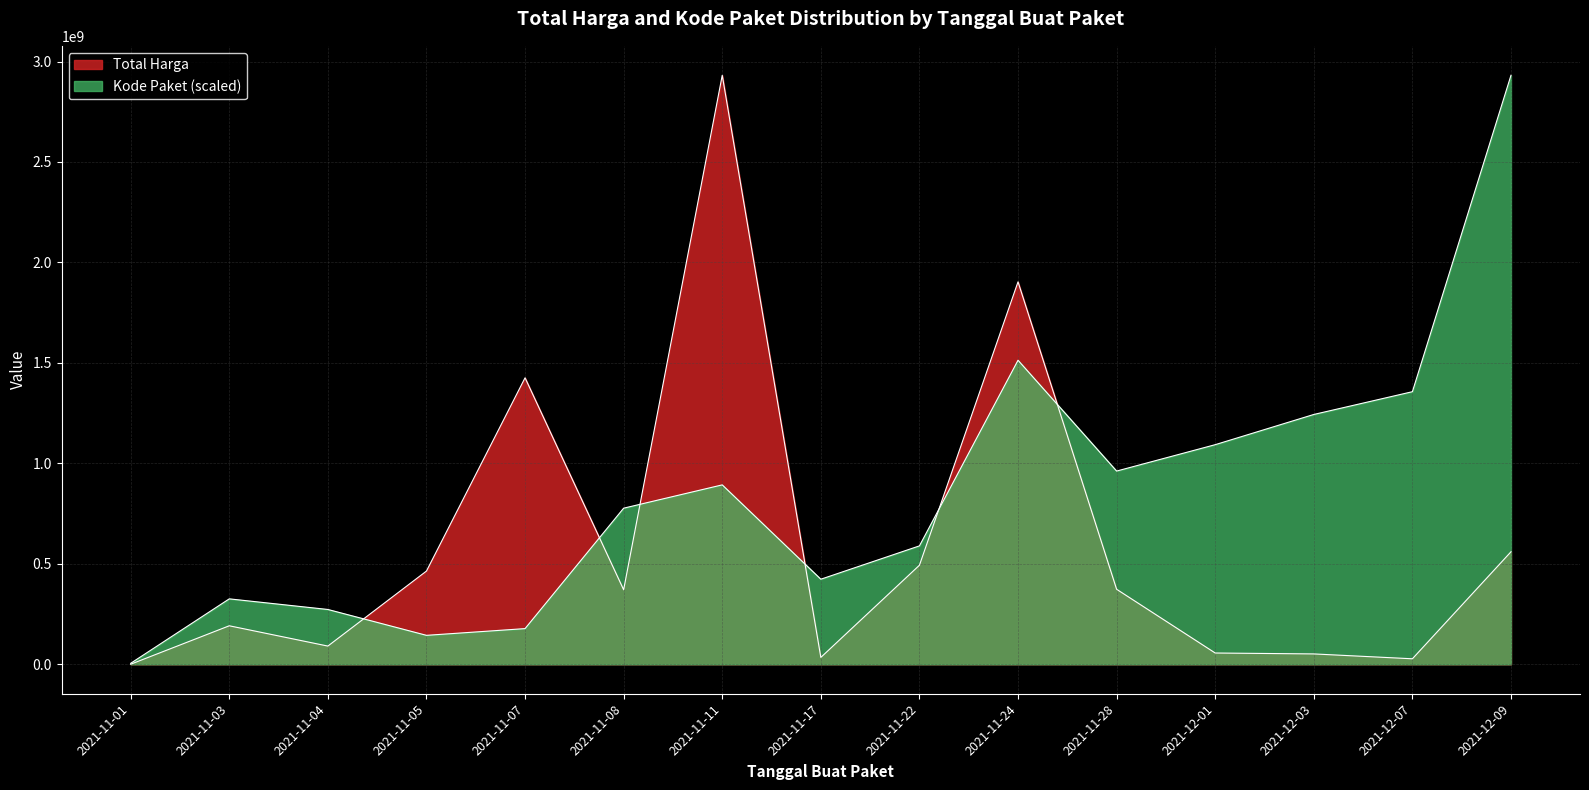

What is the difference between the maximum and minimum values in the Total Harga series?

2931228400.0